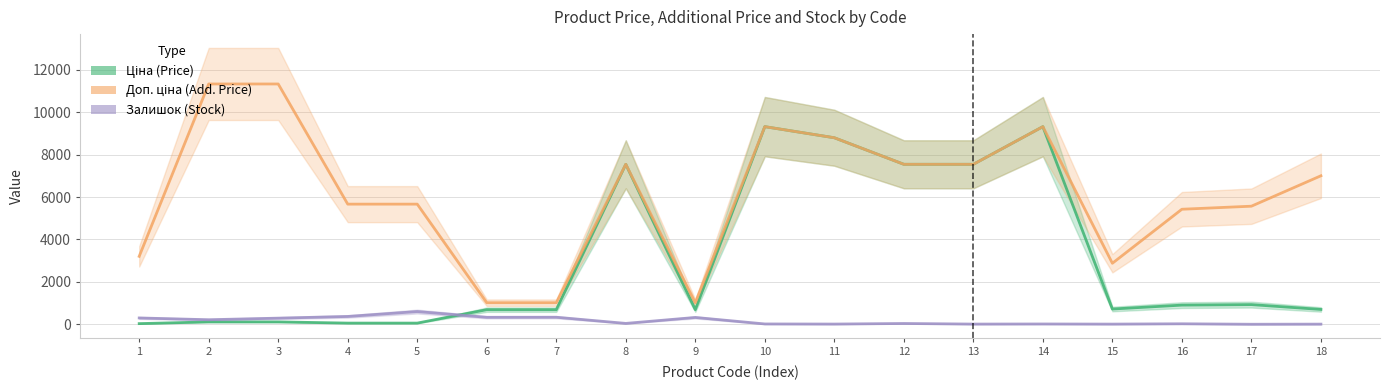

Which series changed the most between 5 and 14?

Ціна